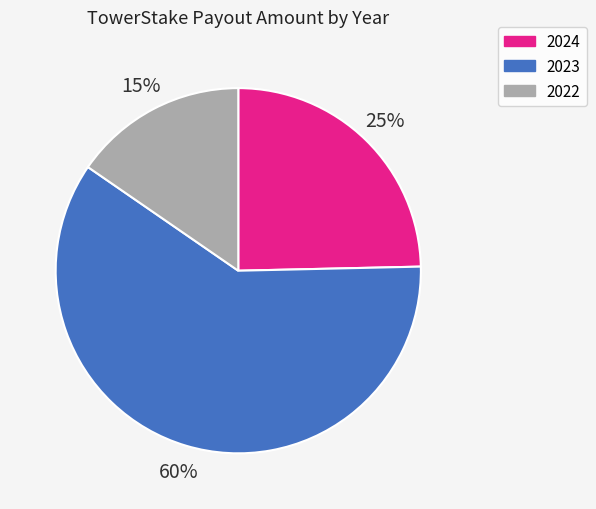

Is it true that 2022 is 1% of the pie?

False